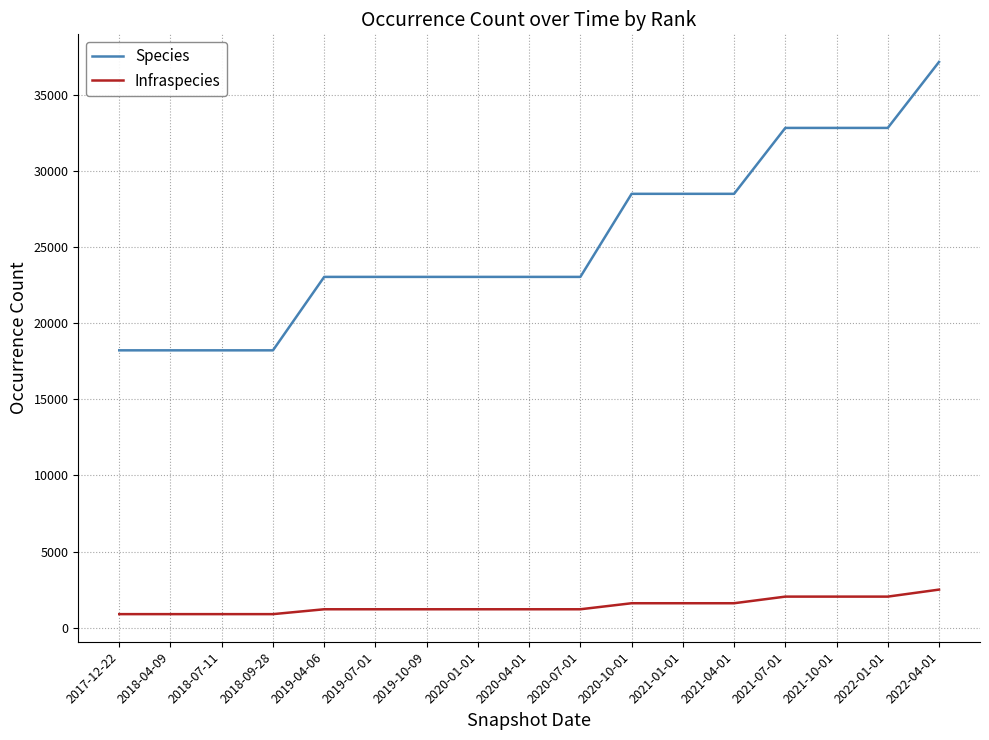

Rank the series at 2020-10-01 from lowest to highest value.

Infraspecies, Species